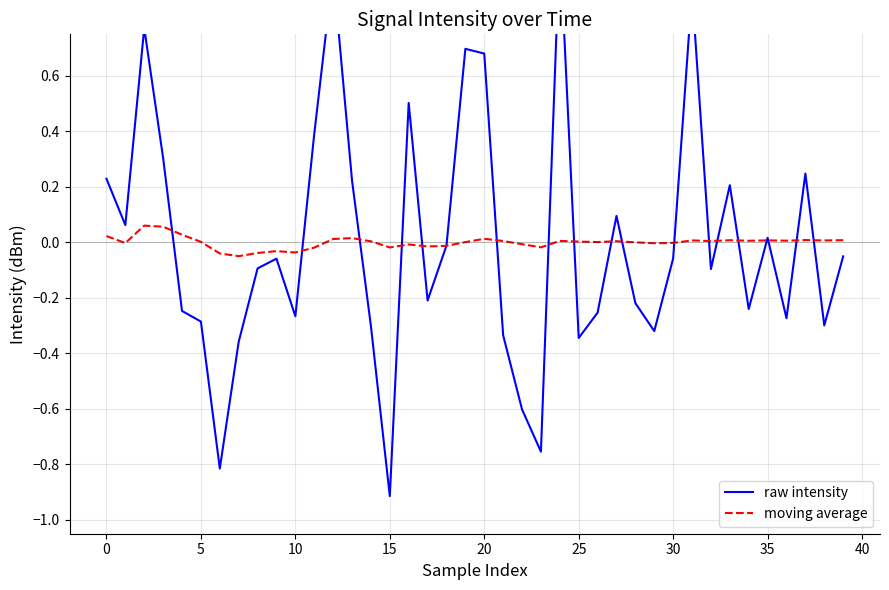

True or false: raw intensity has more than 0 interior local peaks.

True